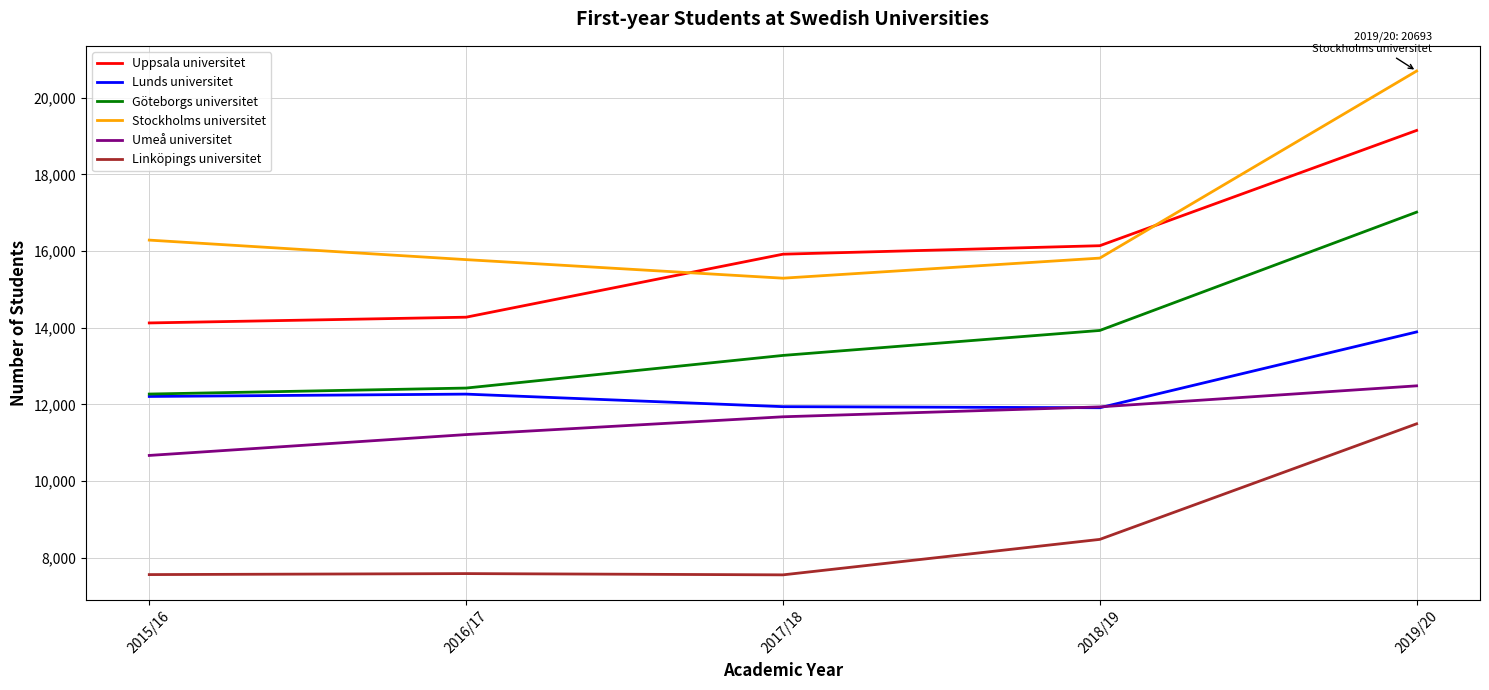

Which category has the lowest value in the Göteborgs universitet series?

2015/16